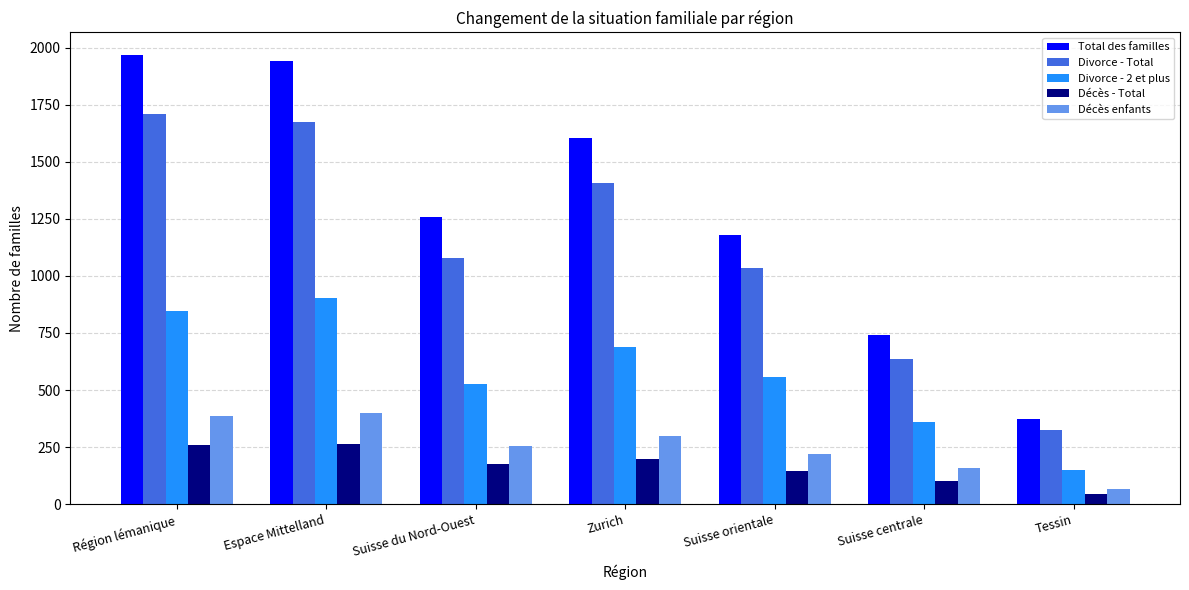

What is the lowest value of the Décès enfants series?

66